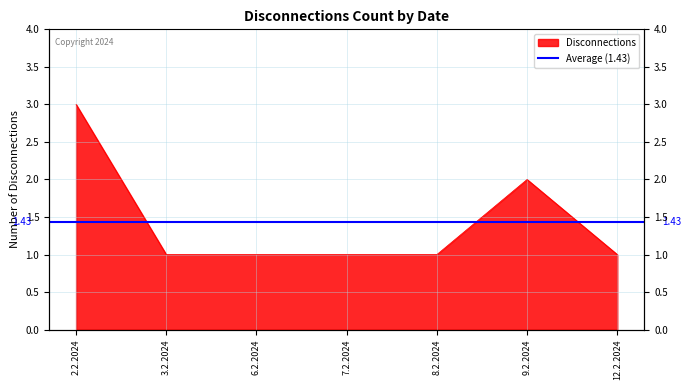

What position from the right is 3.2.2024?

6